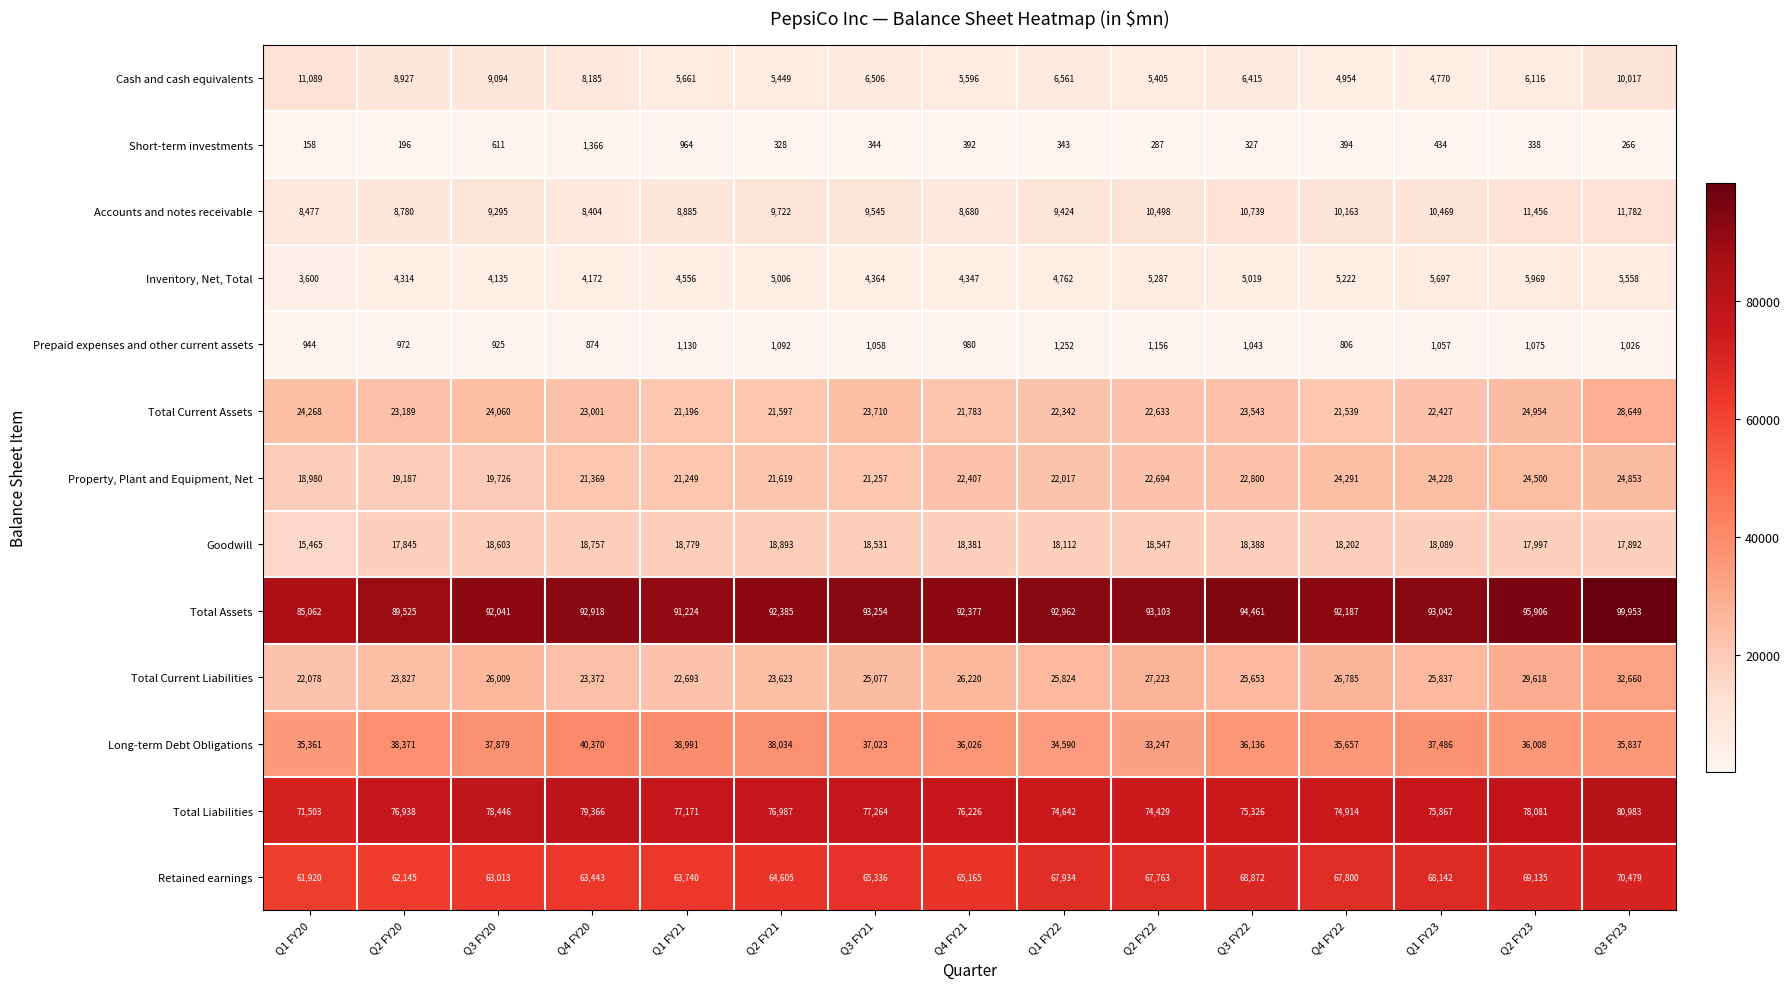

What is the greatest value displayed?

99953